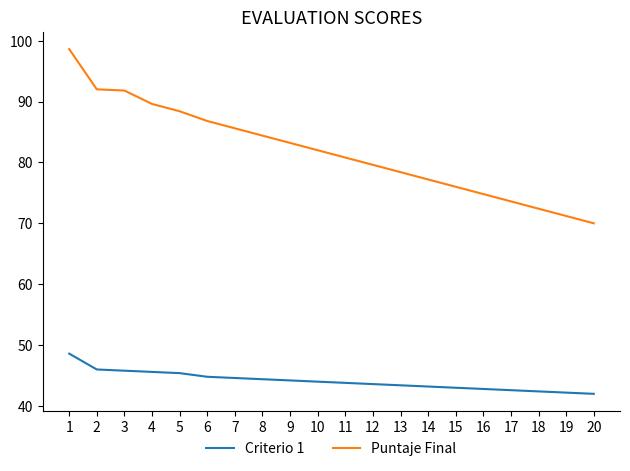

What is the difference between the maximum and minimum values in the Puntaje Final series?

28.6